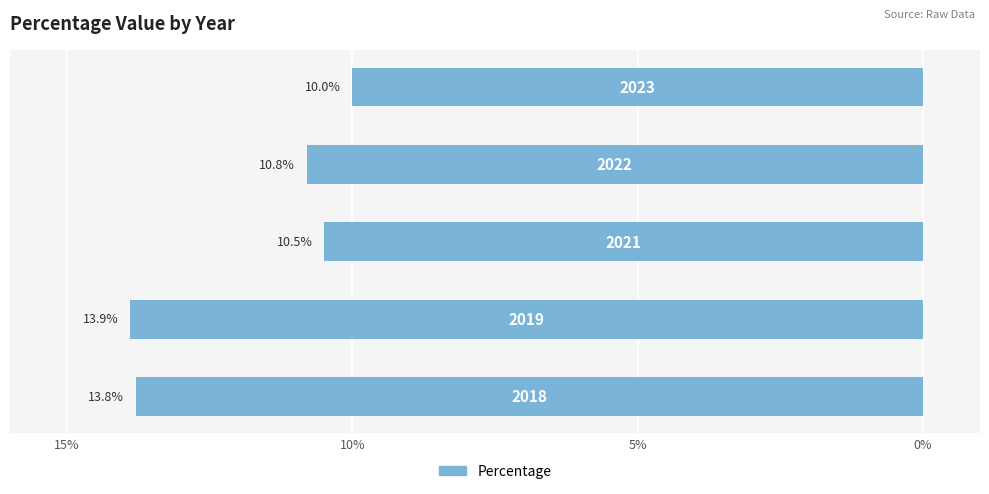

True or false: the data shows 18.8 at 2018.

False